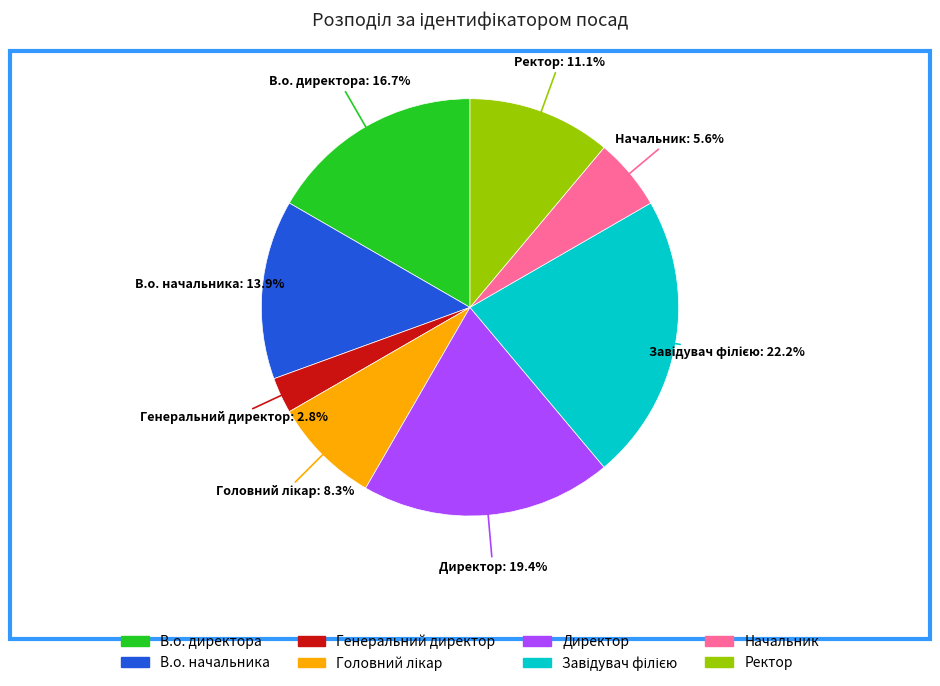

Which category has the smallest portion of the pie?

Генеральний директор